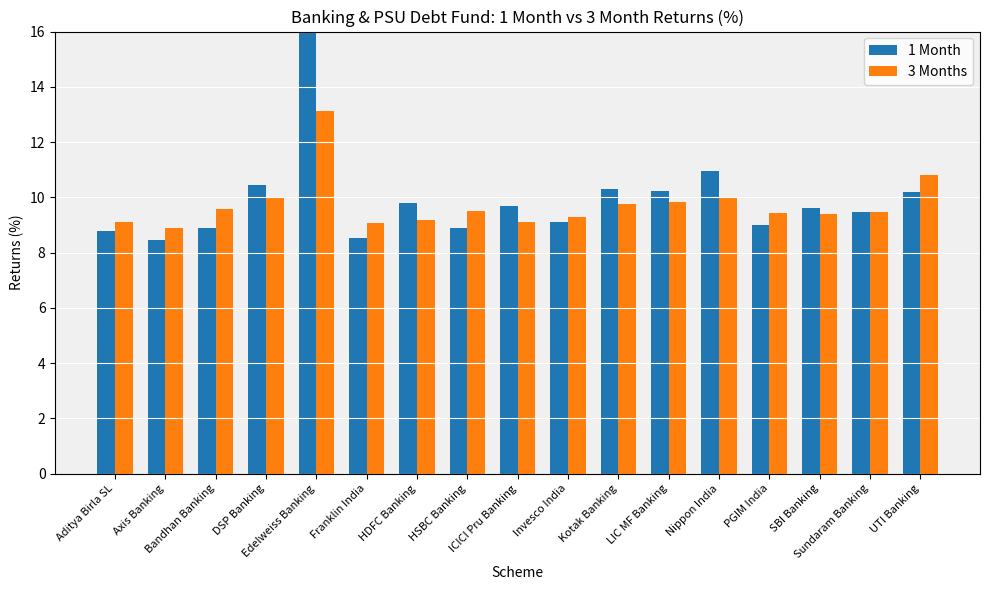

At HSBC Banking, list the series in order from largest to smallest.

3 Months, 1 Month